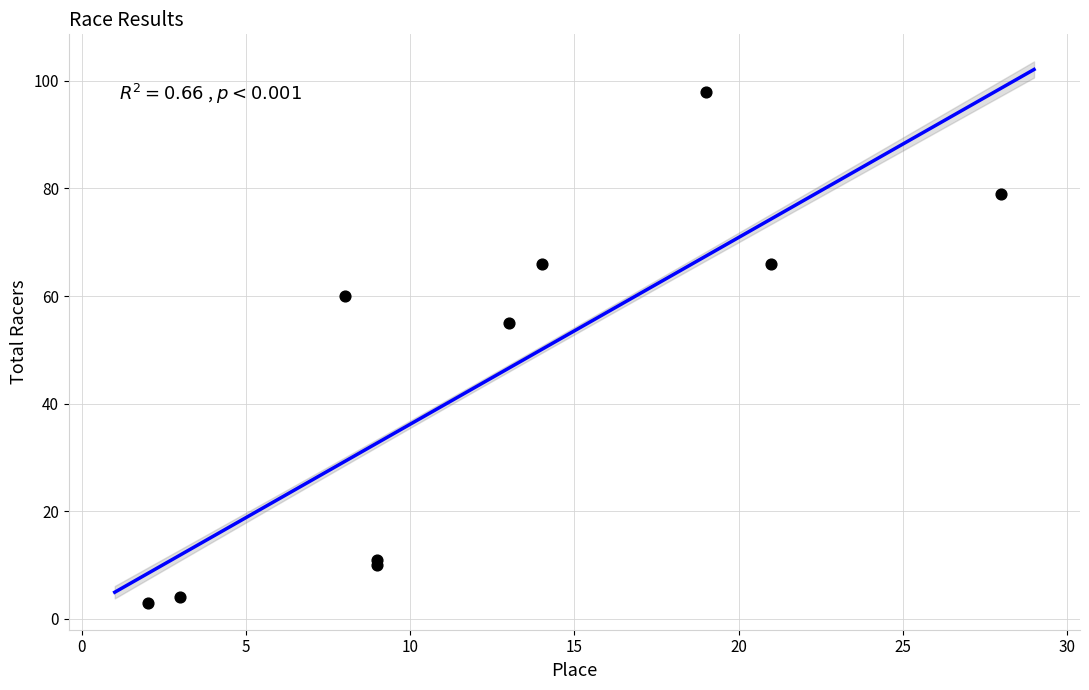

What Y value in the scatter plot is closest to 50?

55